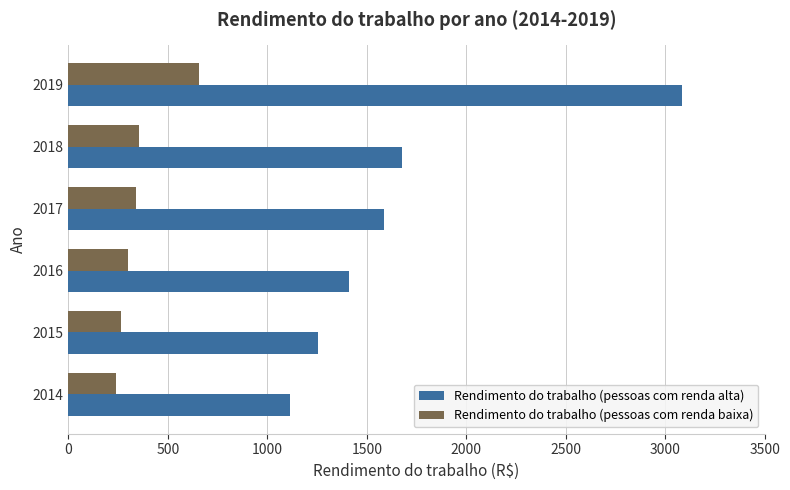

What is the difference between the second highest and minimum values in the Rendimento do trabalho (pessoas com renda alta) series?

564.0